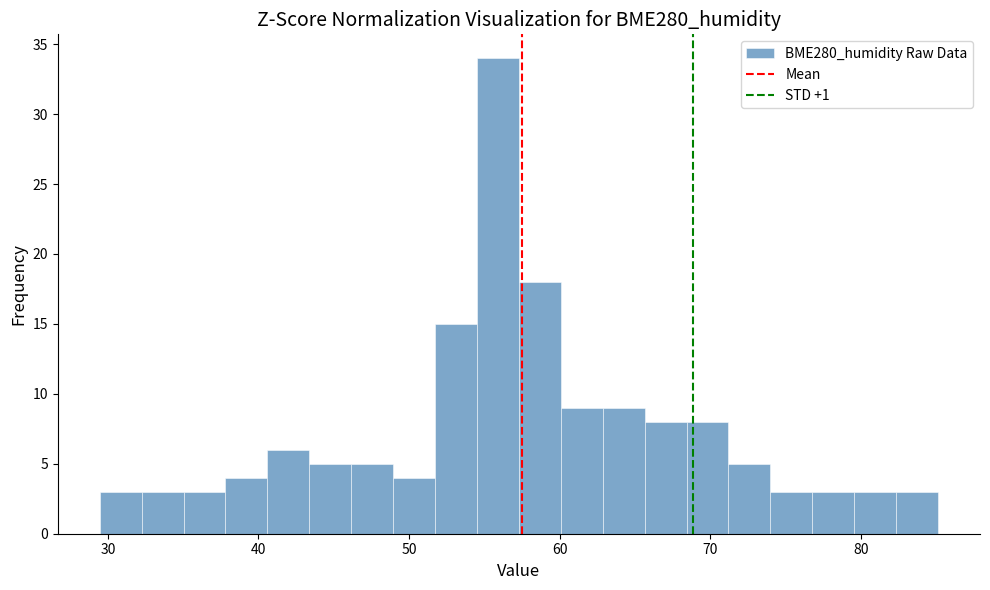

Around what value on the x-axis is the tallest bar? Give the approximate position of its centre, as read against the axis.

56